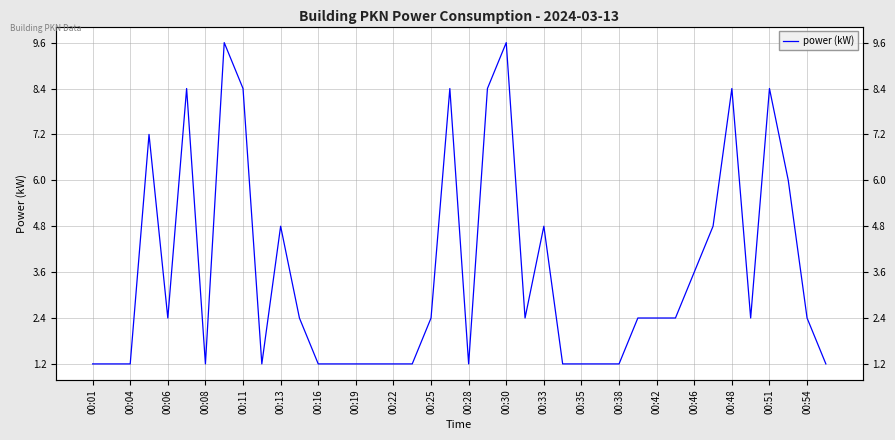

How many data points does each series have?

40